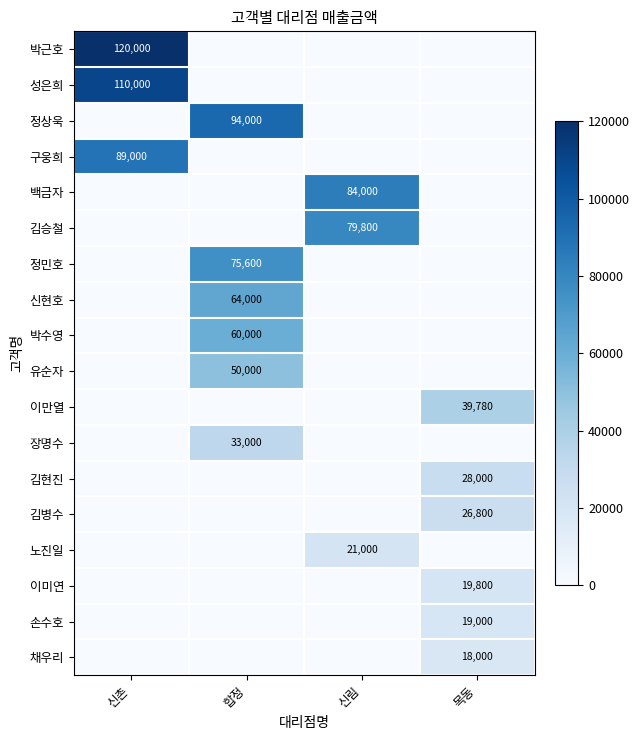

What is the sum of all 구웅희 values?

89000